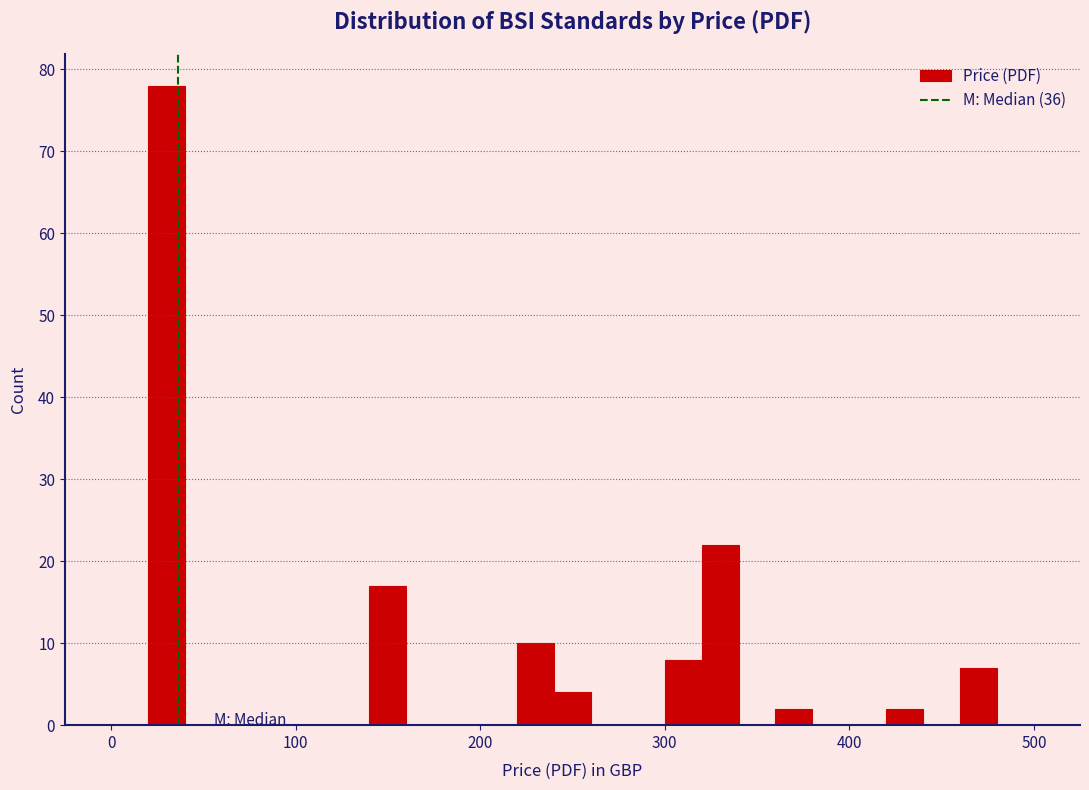

Around what value on the x-axis is the tallest bar? Give the approximate position of its centre, as read against the axis.

30